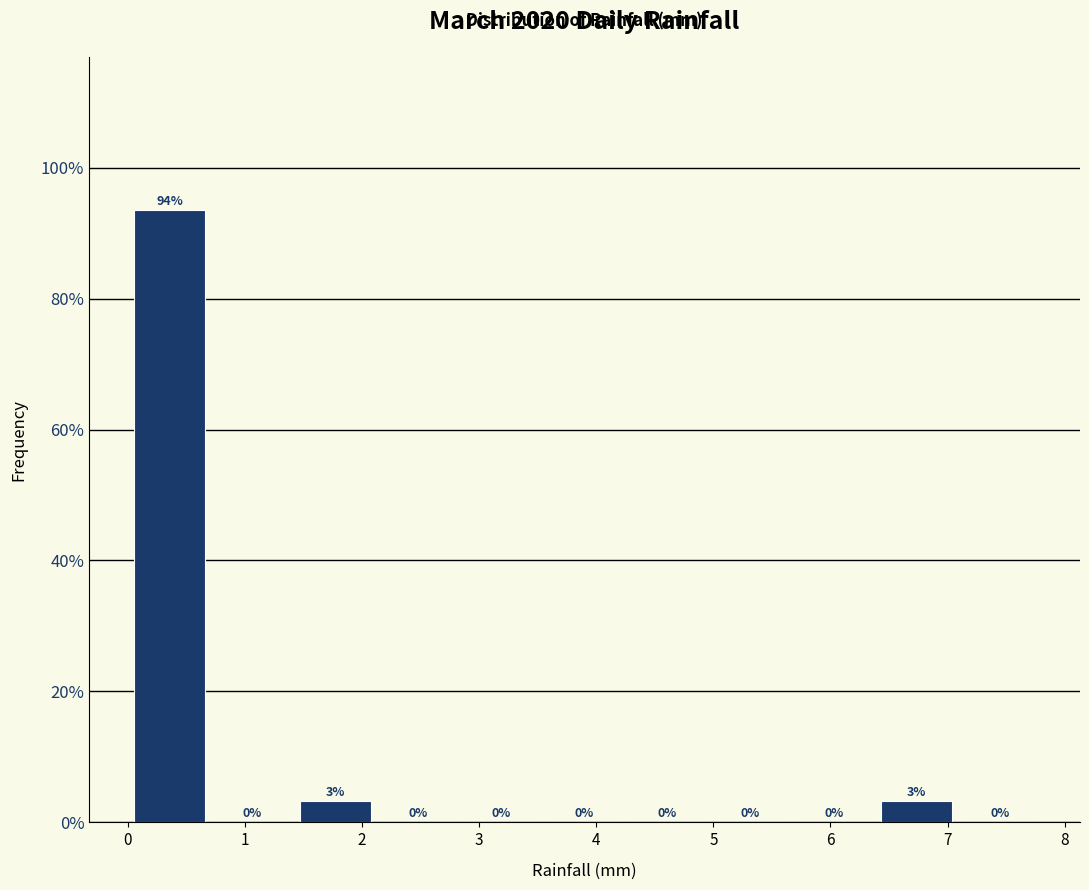

Over which range of the x-axis is the bar tallest?

0.0 to 0.7